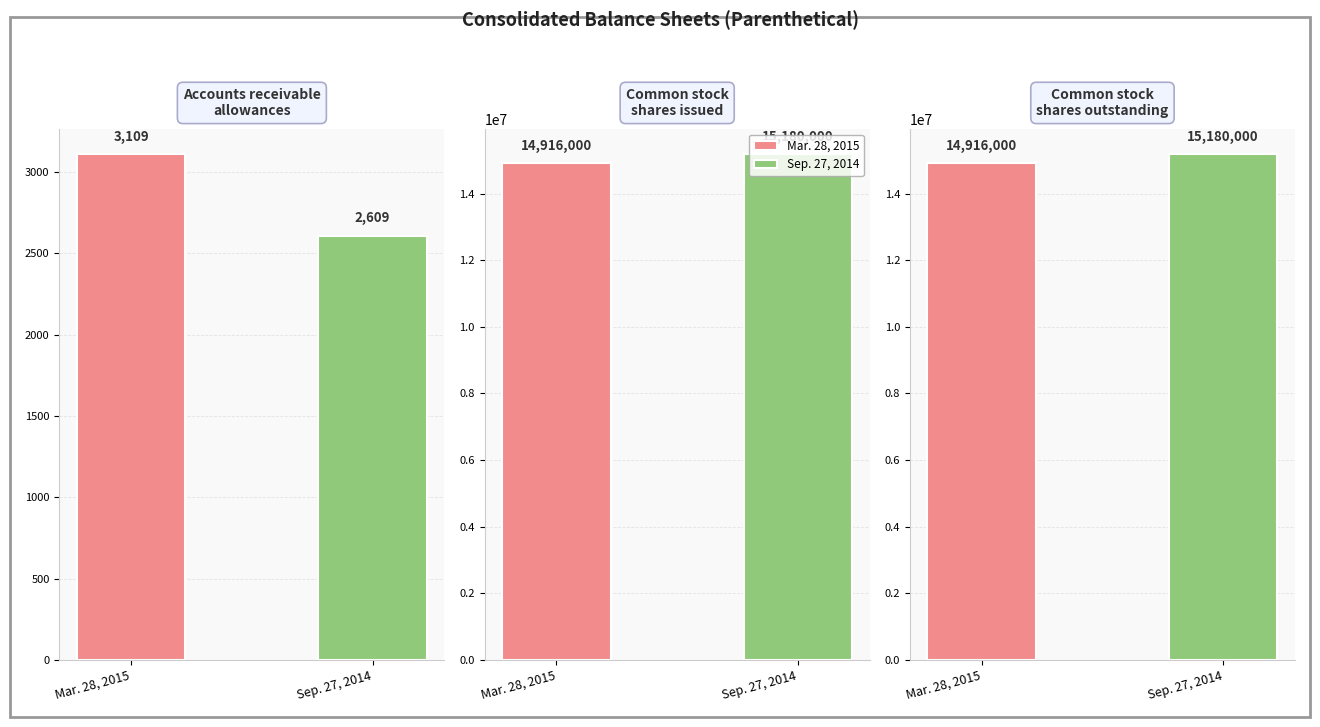

What are all the series names shown in the legend?

Mar. 28, 2015, Sep. 27, 2014